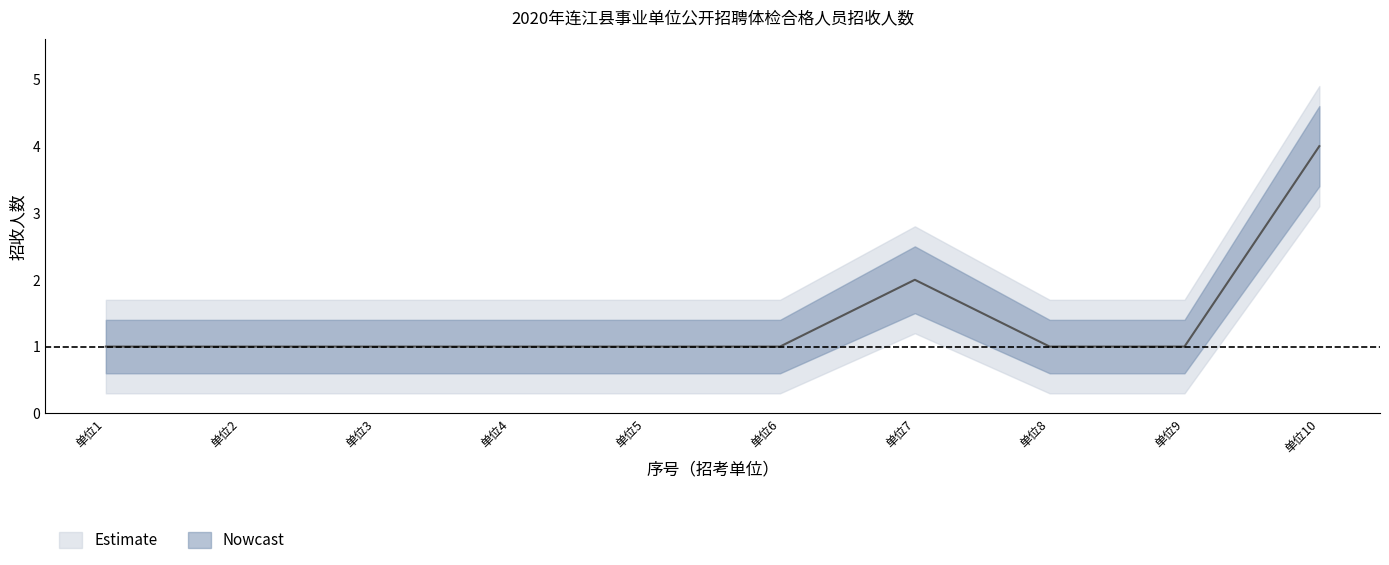

At which category does 招收人数 reach its first local peak?

7